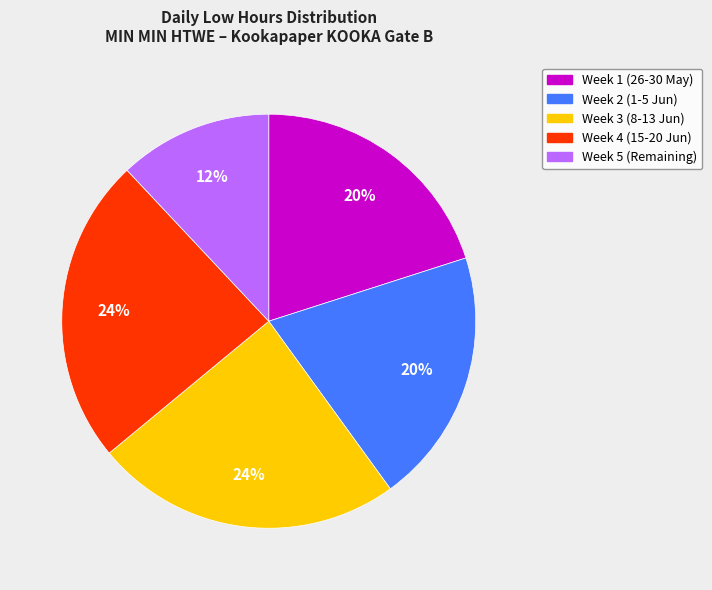

Does any single category account for the majority?

No